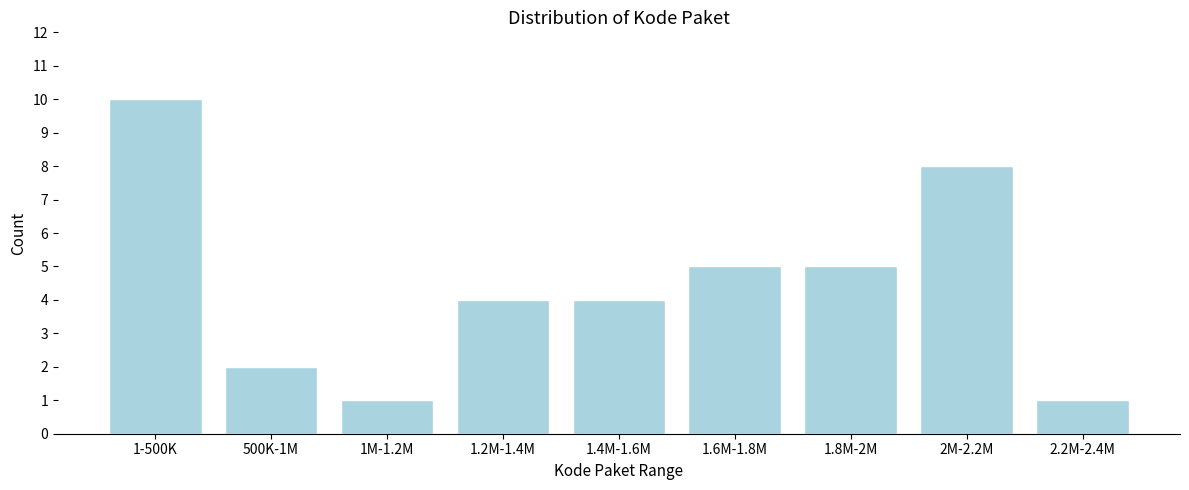

Reading right to left, extract all data points from this chart.

2.2M-2.4M=1	2M-2.2M=8	1.8M-2M=5	1.6M-1.8M=5	1.4M-1.6M=4	1.2M-1.4M=4	1M-1.2M=1	500K-1M=2	1-500K=10